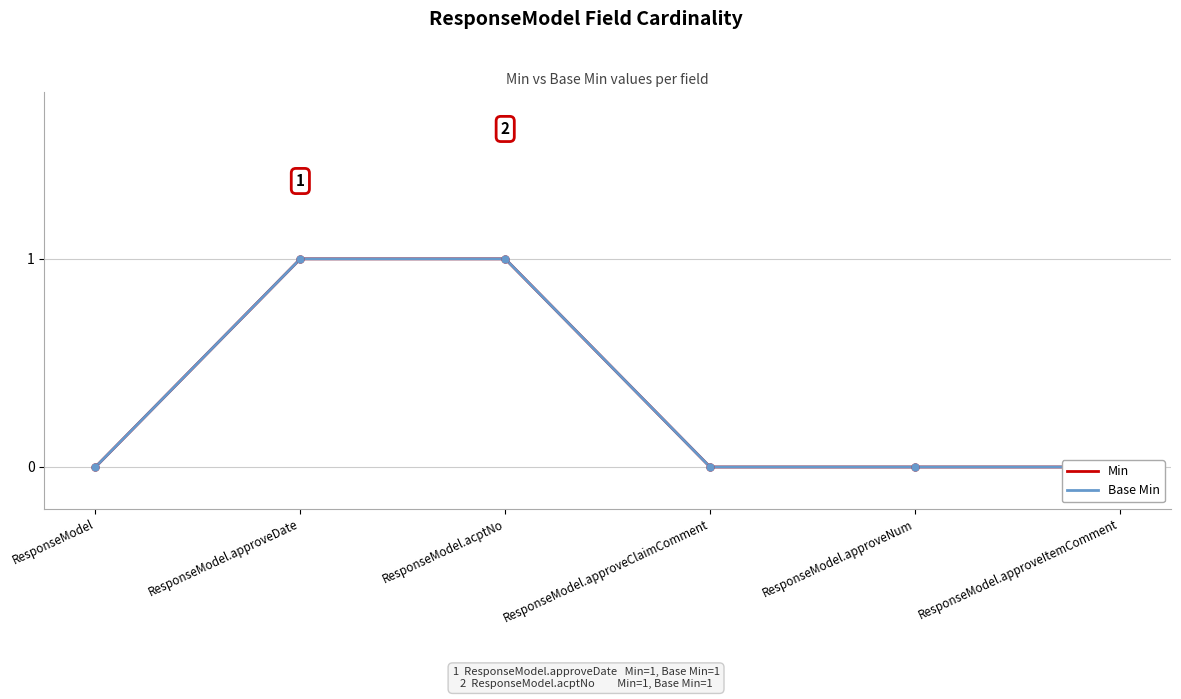

Reading right to left, what are all the values shown in this chart?

Min: 0	0	0	1	1	0
Base Min: 0	0	0	1	1	0